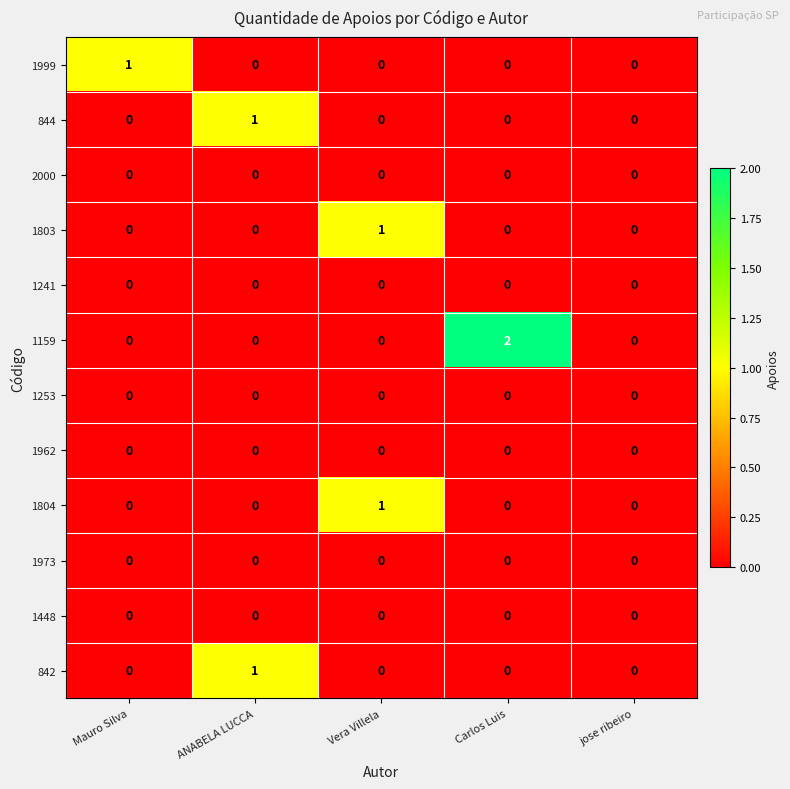

What is the spread (max minus min) of values at Carlos Luis?

2